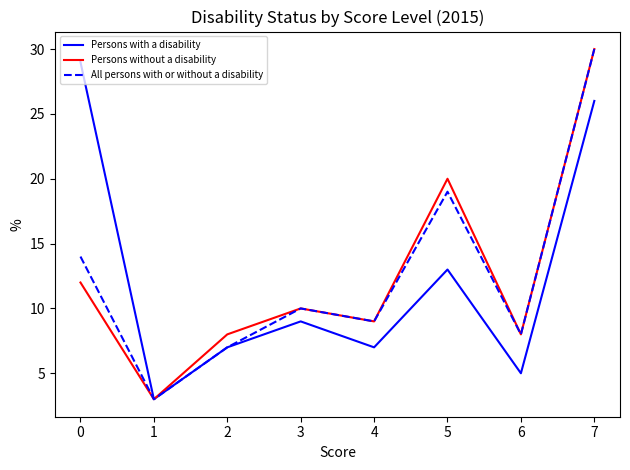

Rank the categories by All persons with or without a disability value from lowest to highest.

1, 2, 6, 4, 3, 0, 5, 7